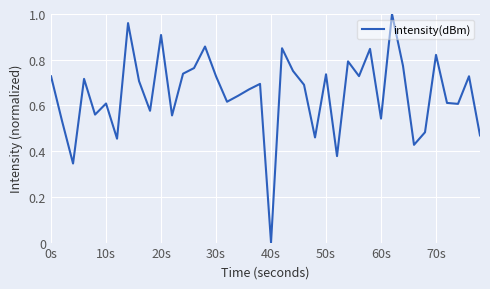

Does the chart have visible grid lines?

Yes